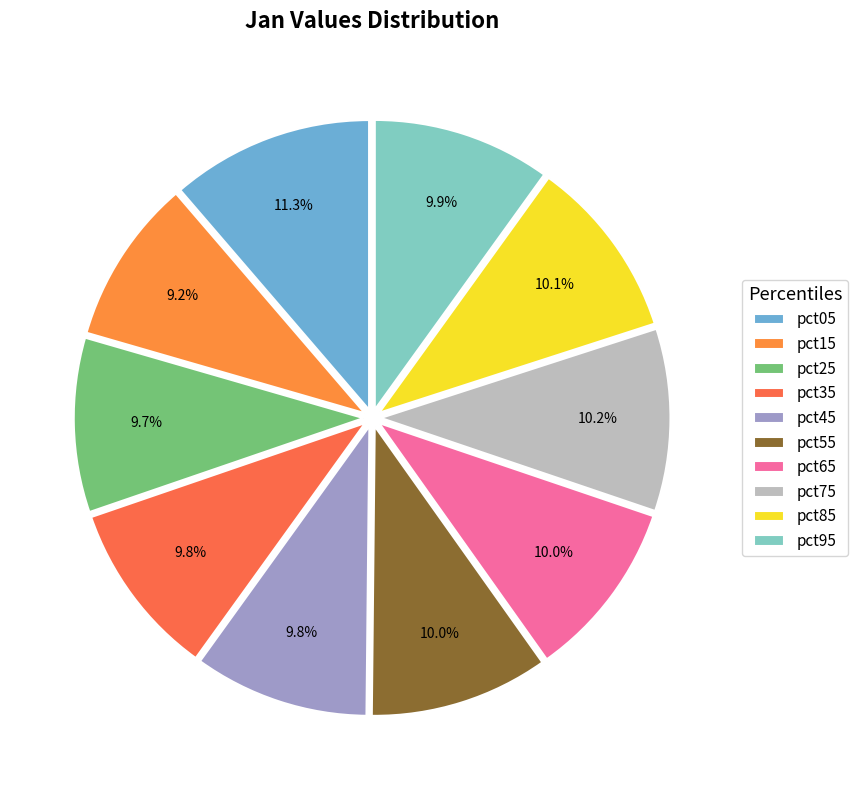

To the nearest percent, what percentage of the pie is pct65?

10%